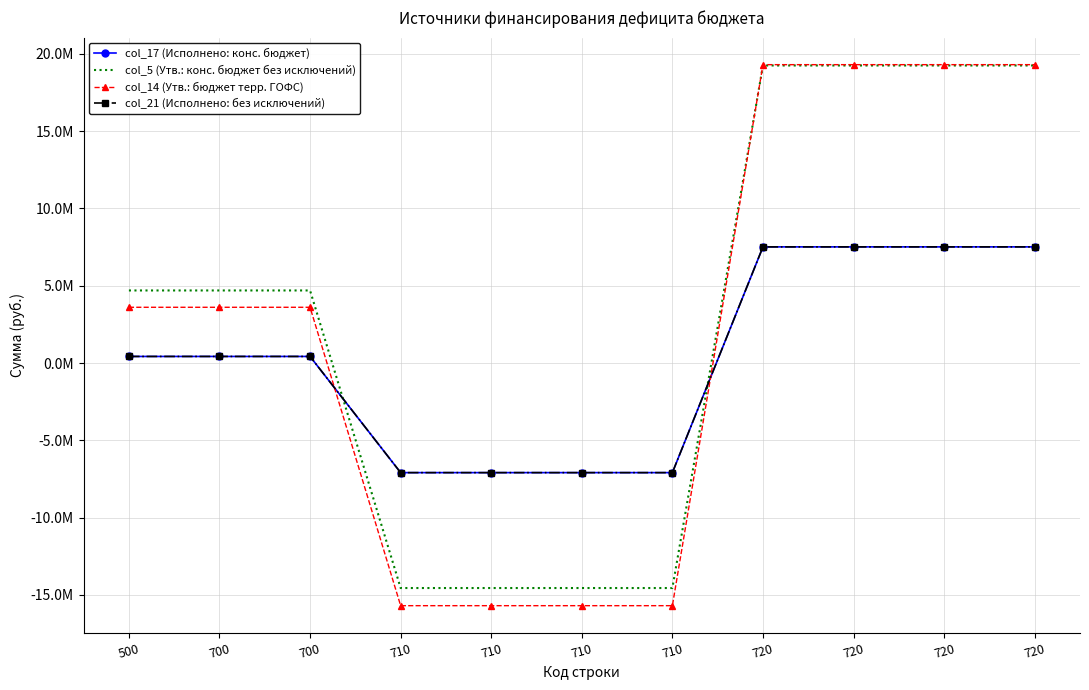

After their last crossing, which series has the higher values: col_14 (Утв.: бюджет терр. ГОФС) or col_21 (Исполнено: без исключений)?

col_14 (Утв.: бюджет терр. ГОФС)